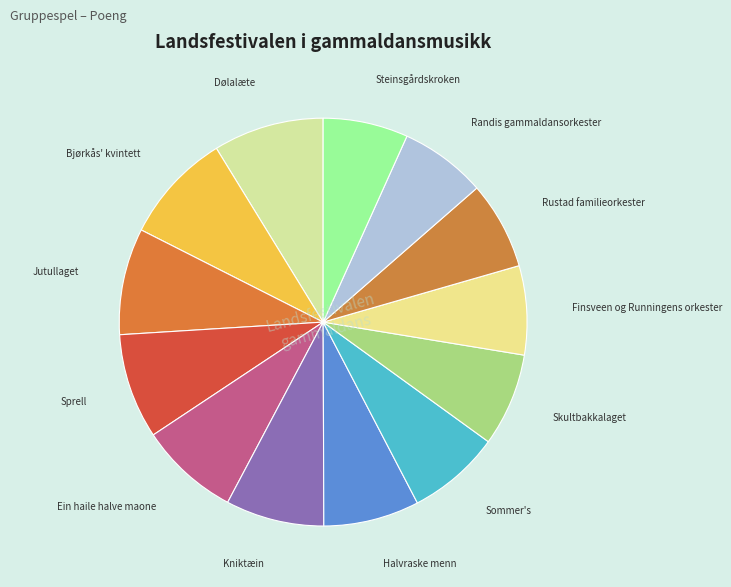

How many segments does this pie chart have?

13